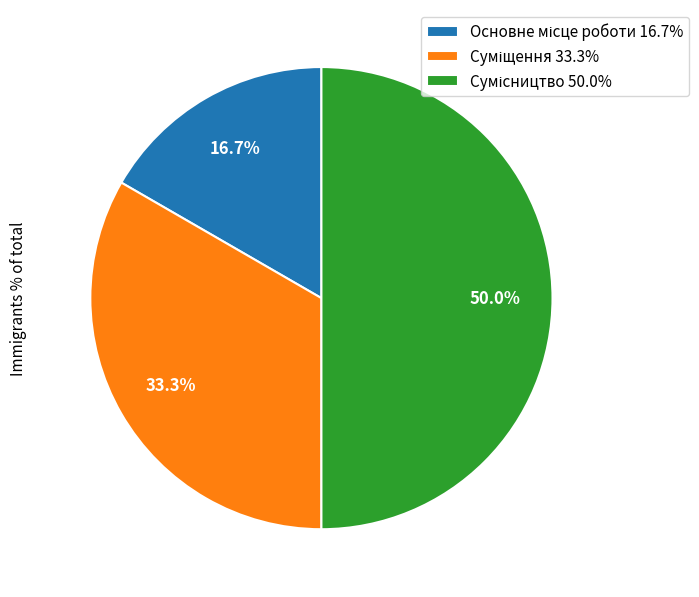

How many segments does this pie chart have?

3